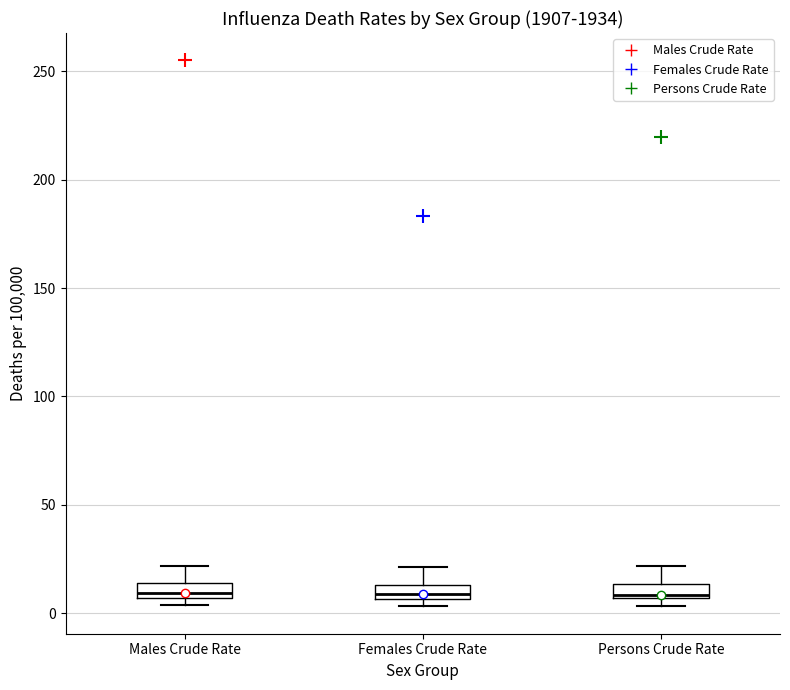

Where is the lower edge of the box for Persons Crude Rate on the y-axis? The values are not printed on the chart, so give them approximately, as read against the axis.

5